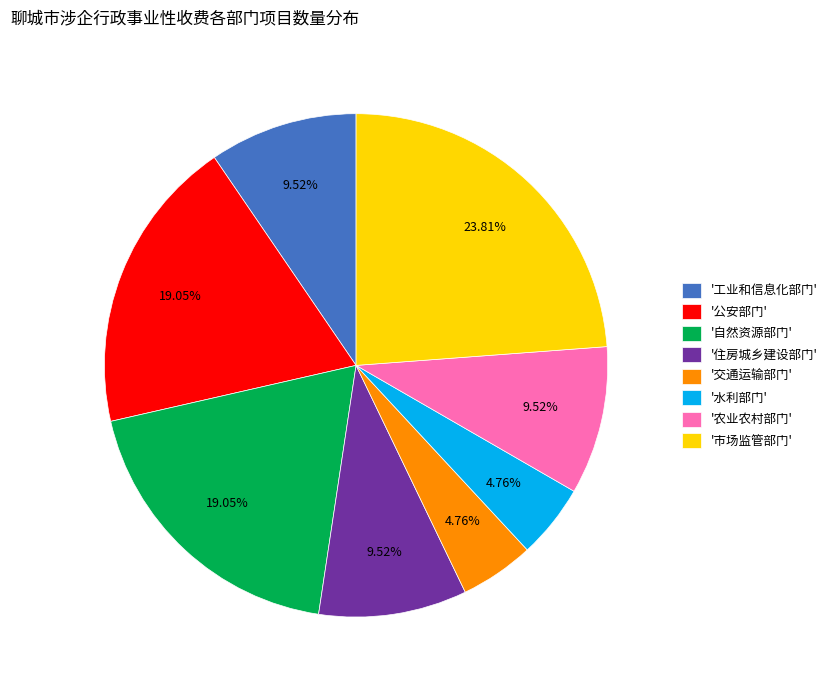

Is there any slice that represents more than half of the pie?

No